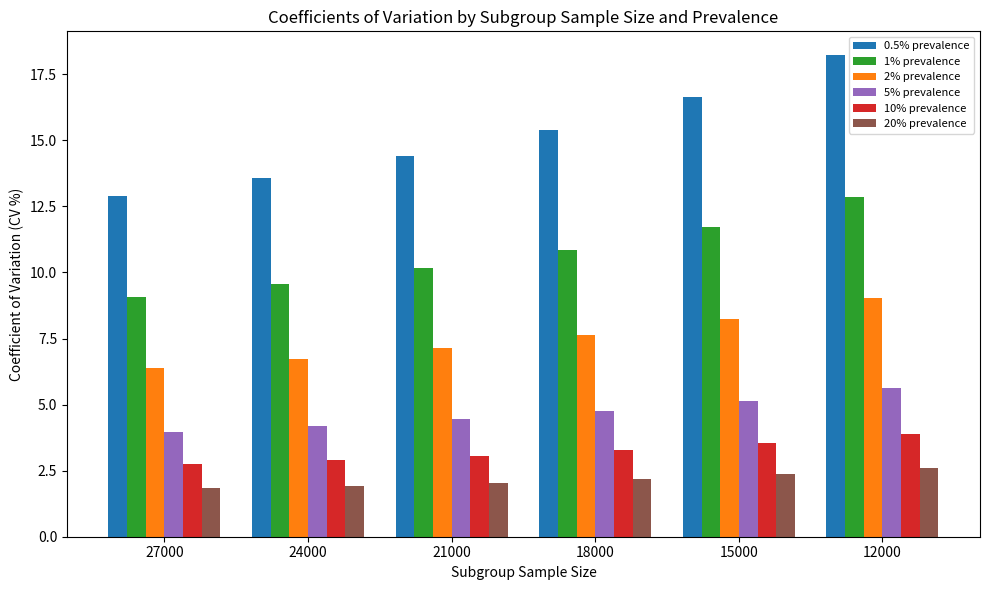

What is the value of the 1% prevalence bar at the 3rd from the left?

10.2